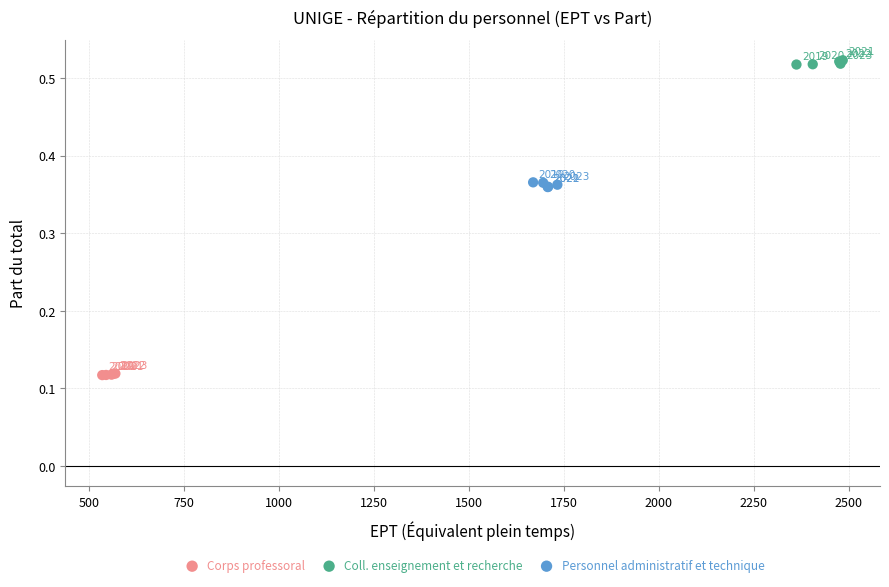

Which series reaches the minimum Y coordinate?

Corps professoral